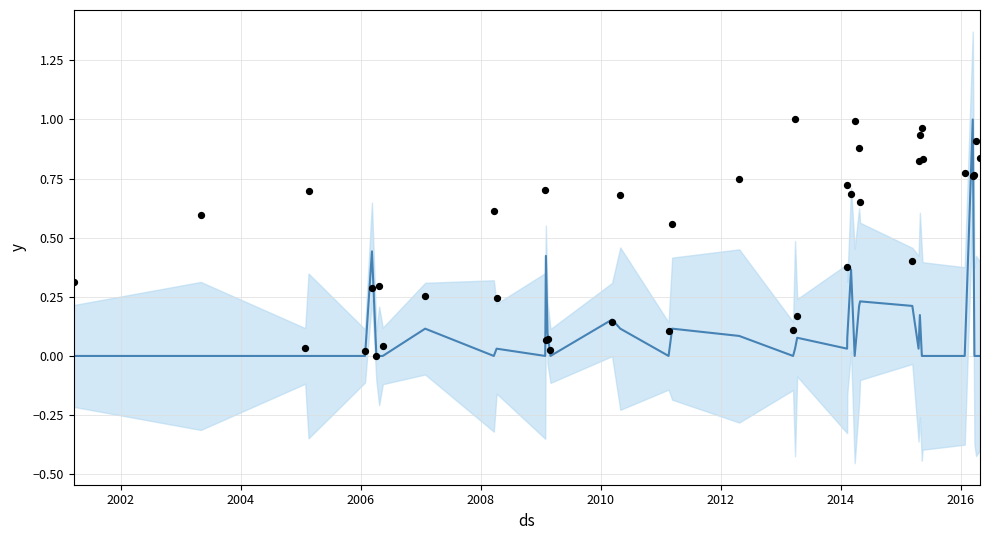

What is the total value across all series at 2014?

0.3